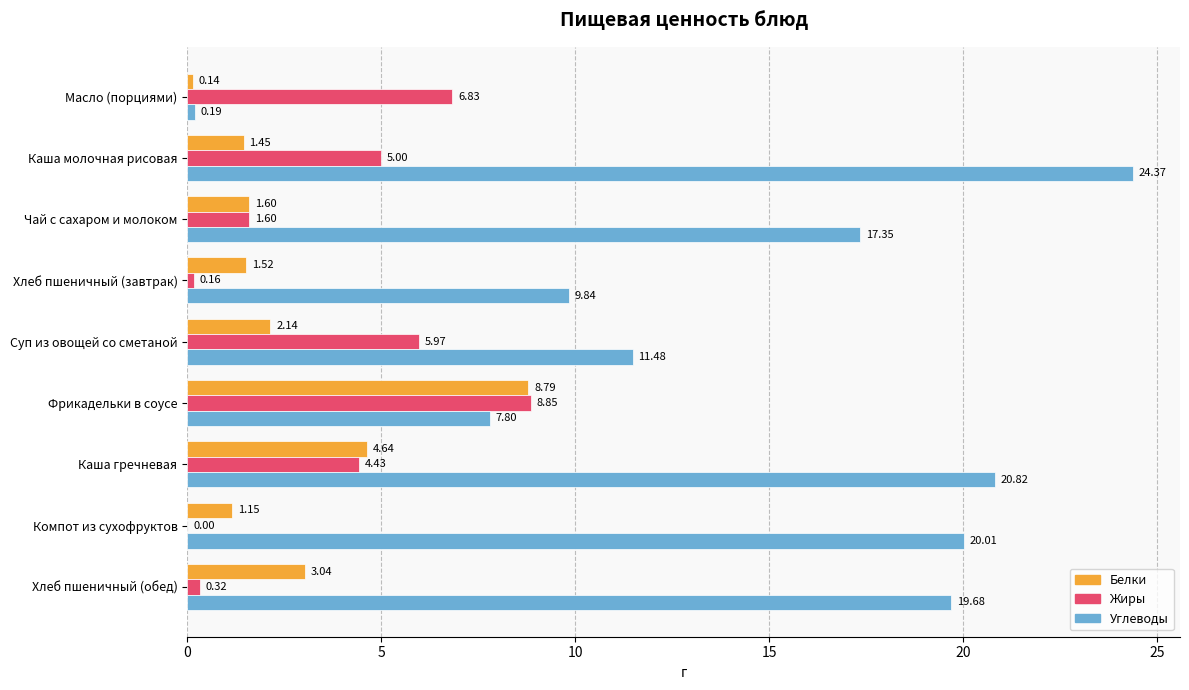

Which series has the largest total across all categories?

Углеводы